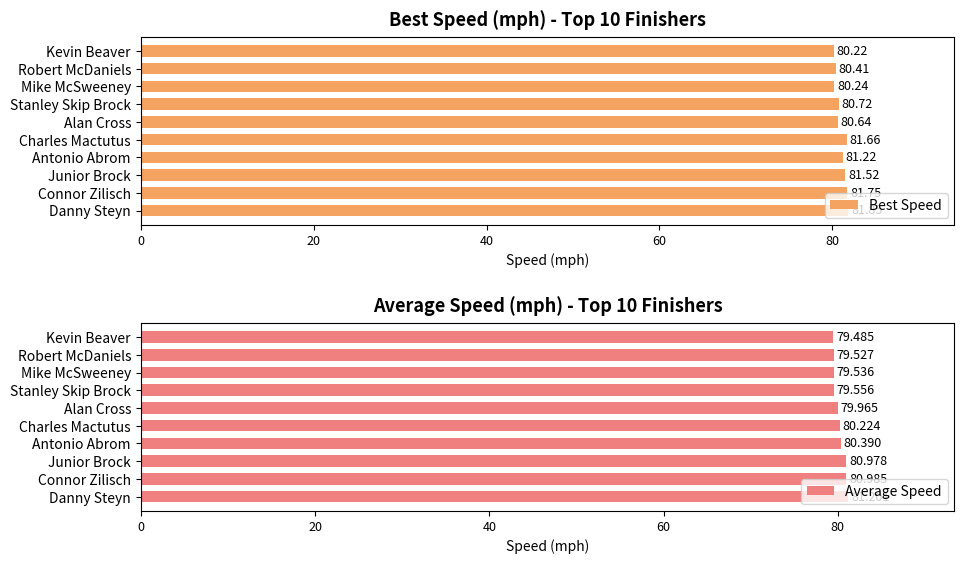

Does the chart contain stacked bars?

No